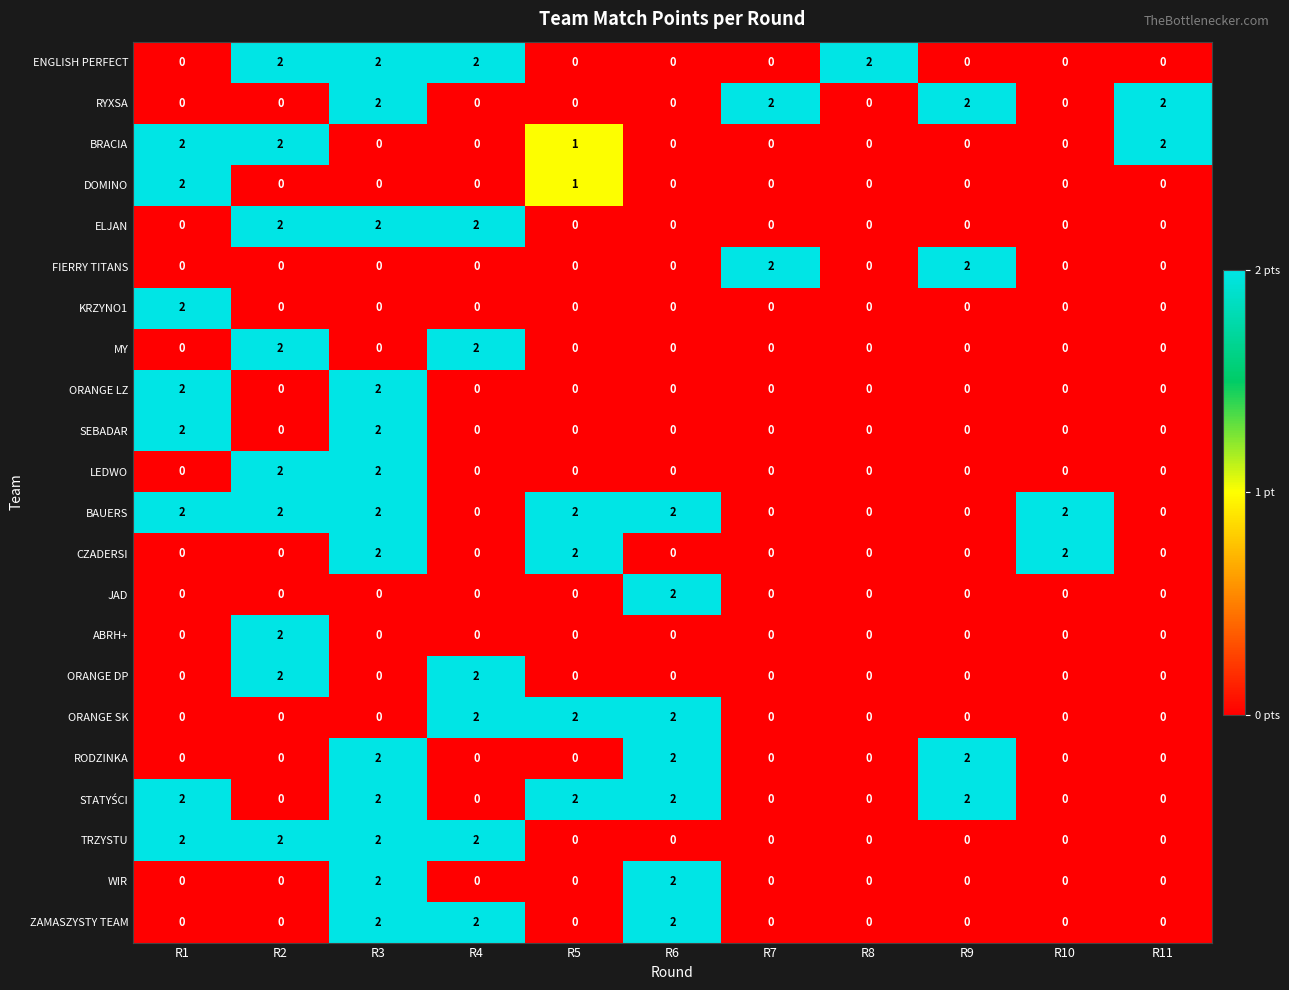

What is the sum of all ORANGE DP values?

4